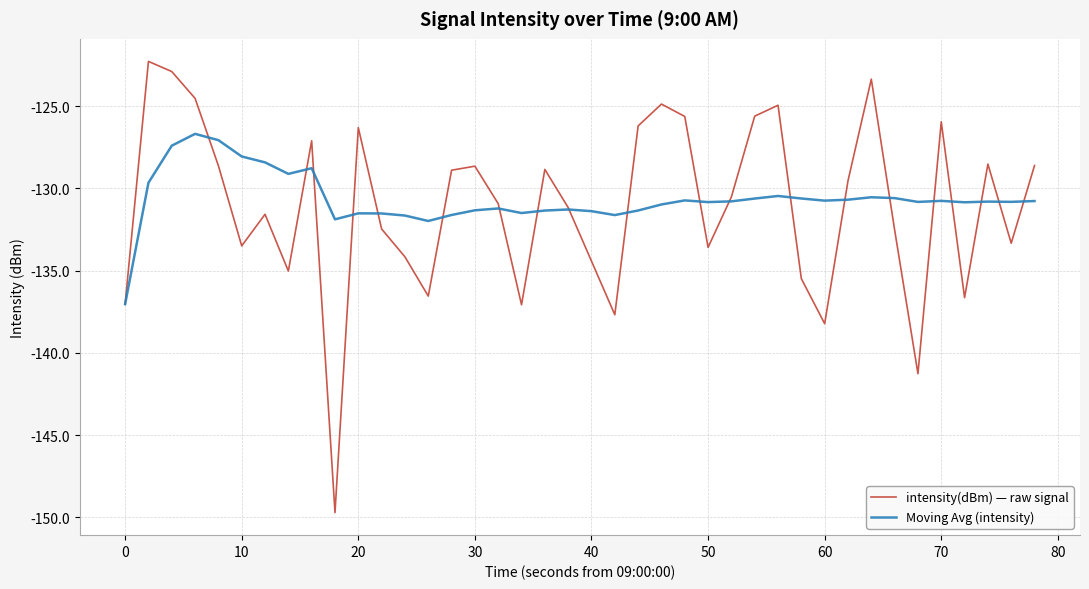

Which series has the largest range (max minus min)?

intensity(dBm) — raw signal